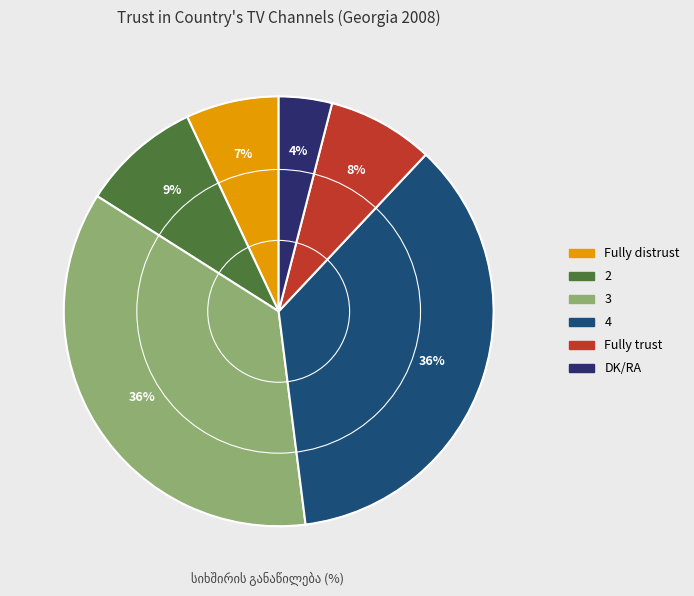

Do DK/RA and 3 together represent more than half of the pie?

No